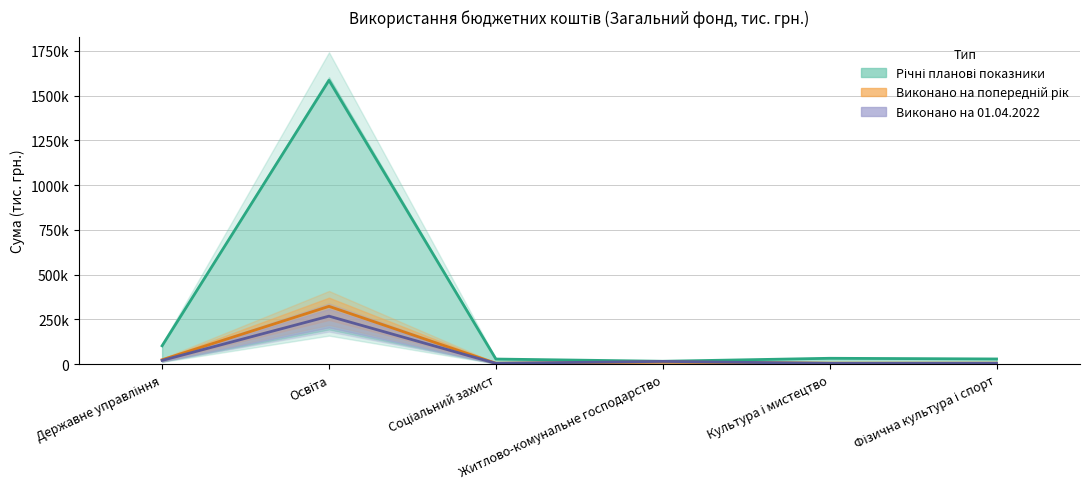

Is it true that Виконано на 01.04.2022 equals 7817.5 at Соціальний захист?

False